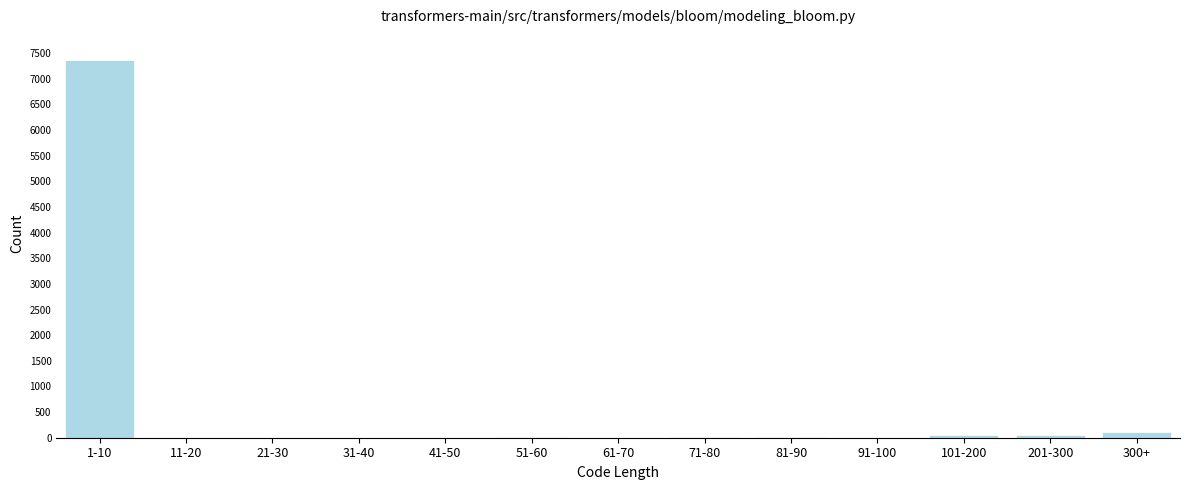

What is the maximum value shown in the chart?

7374